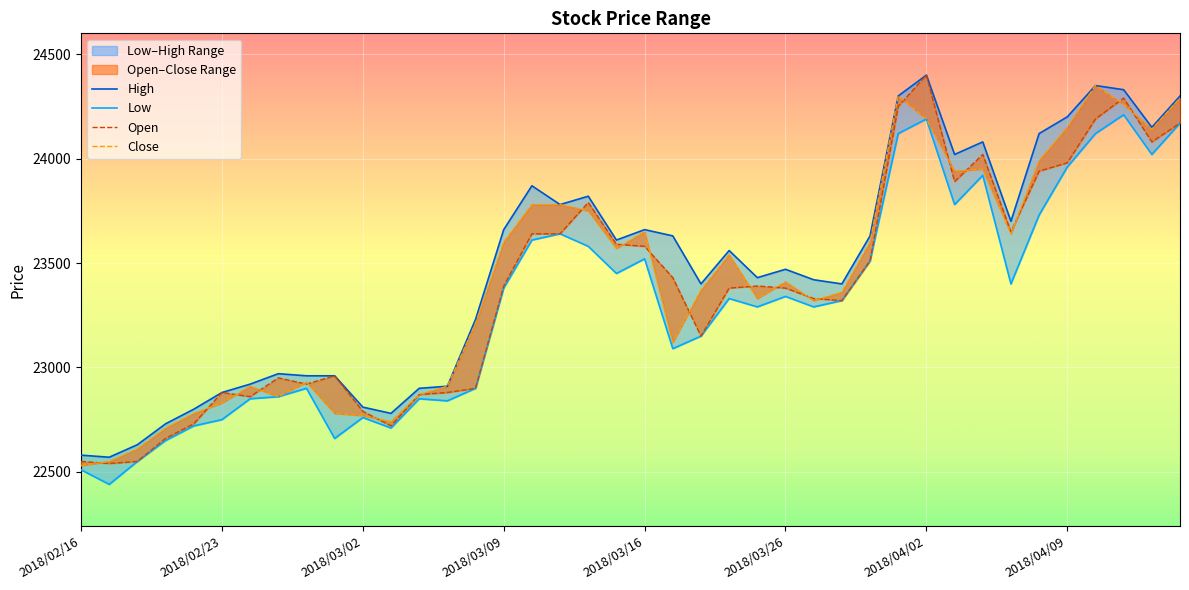

The value of Close at 2018/03/29 is 11218. True or false?

False